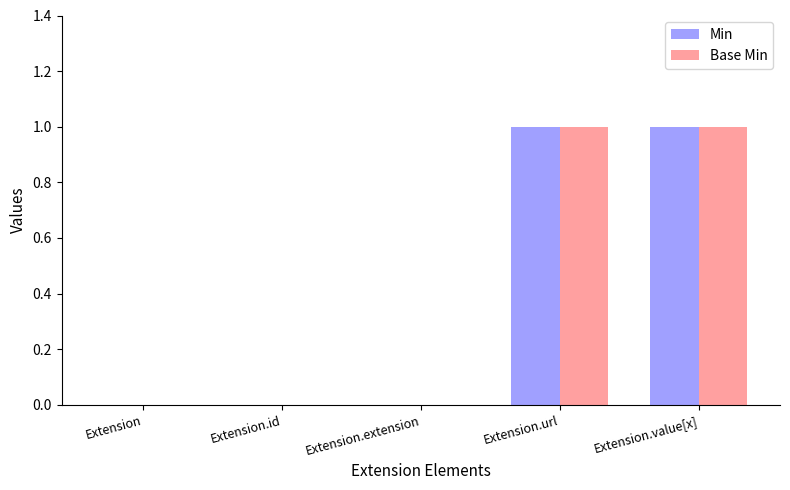

Are the bars horizontal?

No